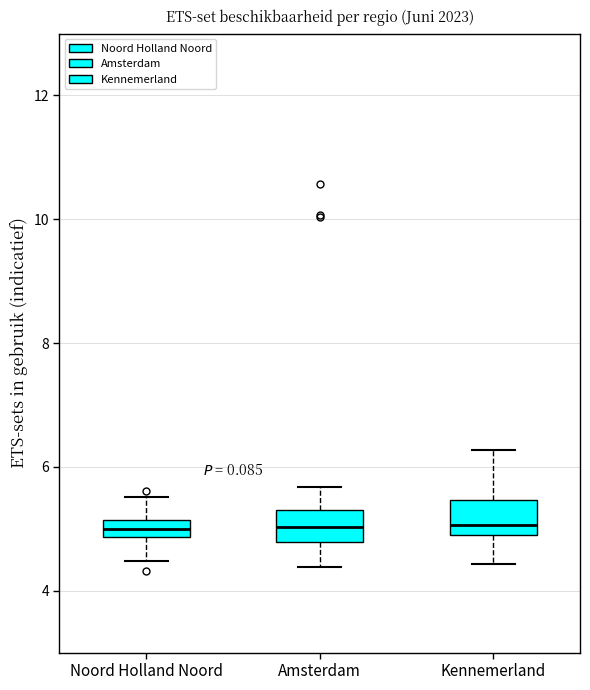

Where does the median line of the box for Amsterdam sit on the y-axis? The values are not printed on the chart, so give them approximately, as read against the axis.

5.0